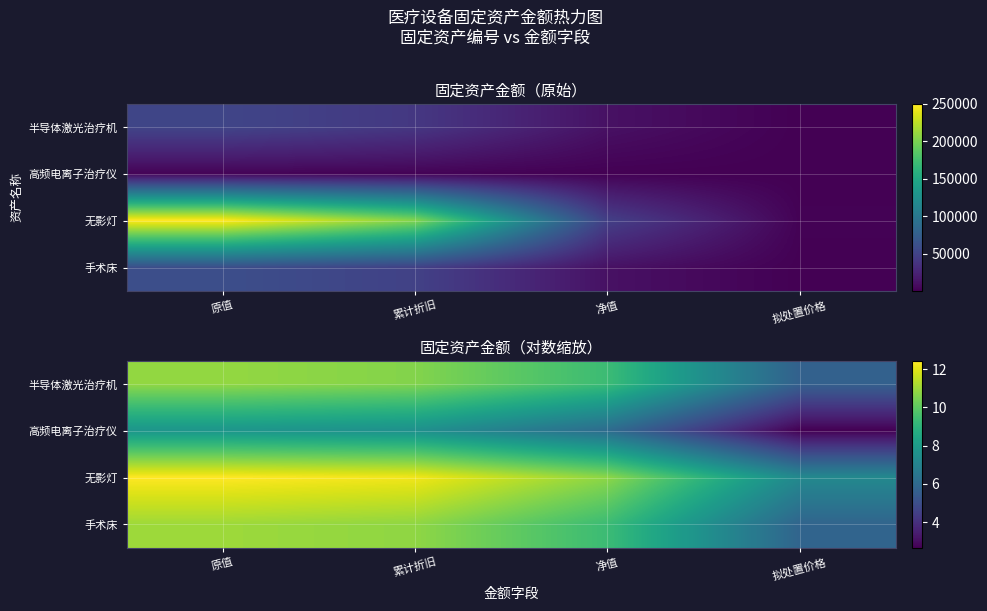

What is the difference between the maximum and minimum values in the 无影灯 series?

5.2